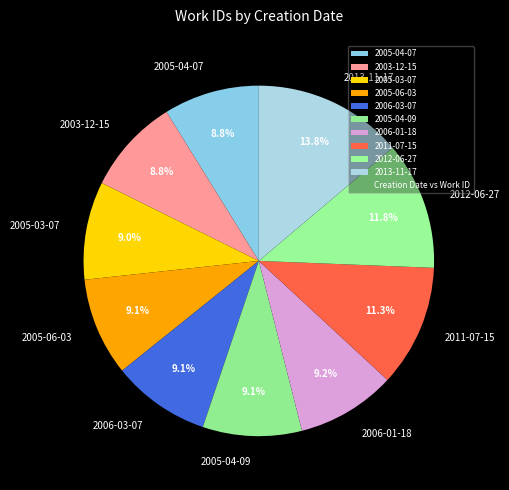

To the nearest percent, what portion does 2005-03-07 represent?

9%